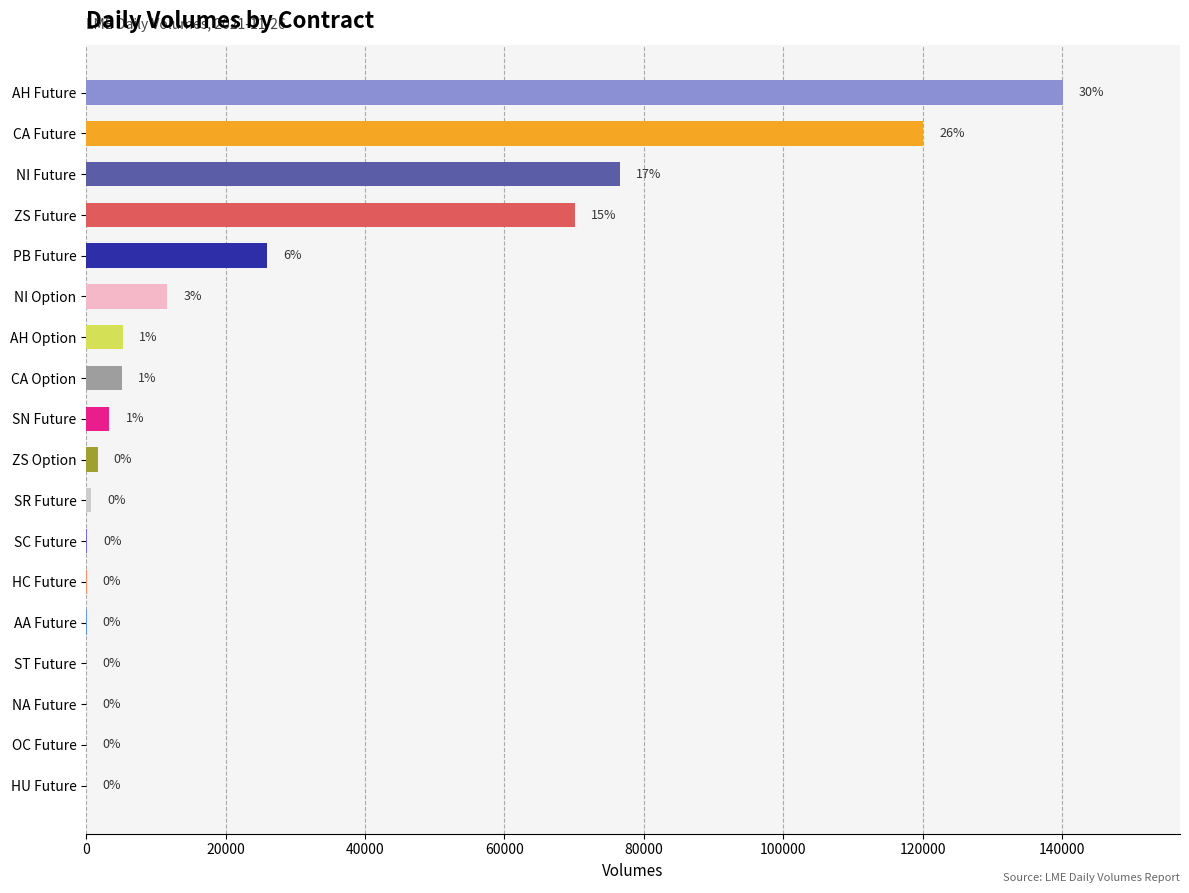

Are the bars horizontal?

Yes